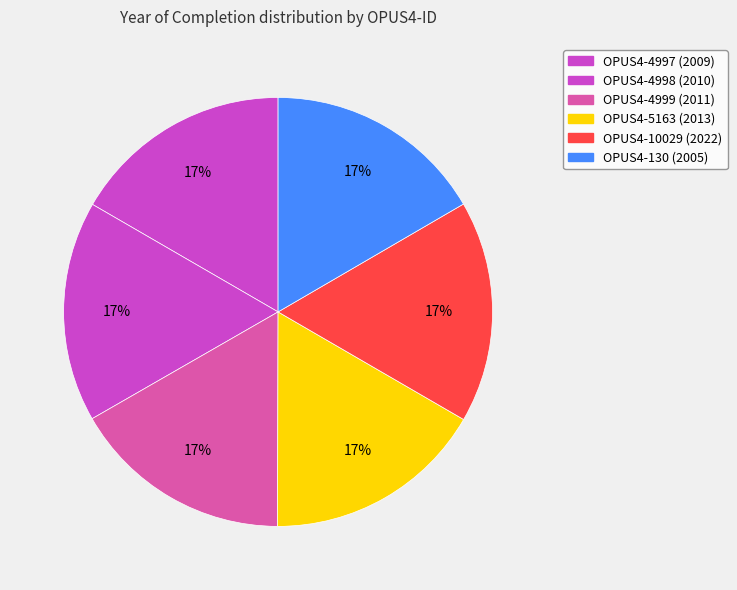

To the nearest percent, what is the average slice percentage?

17%